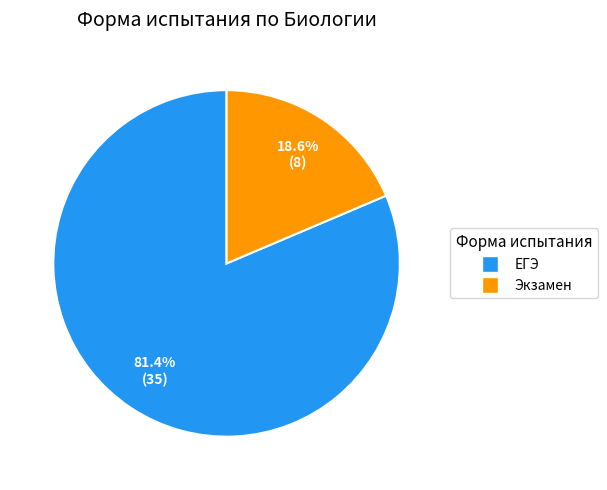

Combined, what portion of the pie is ЕГЭ and Экзамен?

100.0%